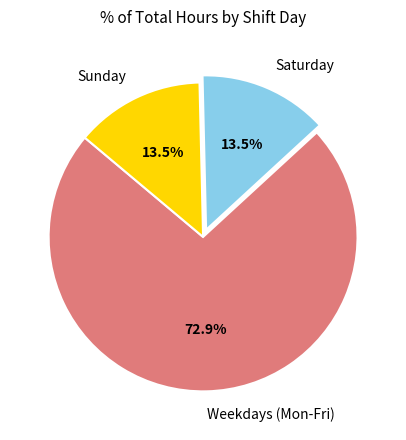

What portion of the pie excludes Saturday?

86.5%